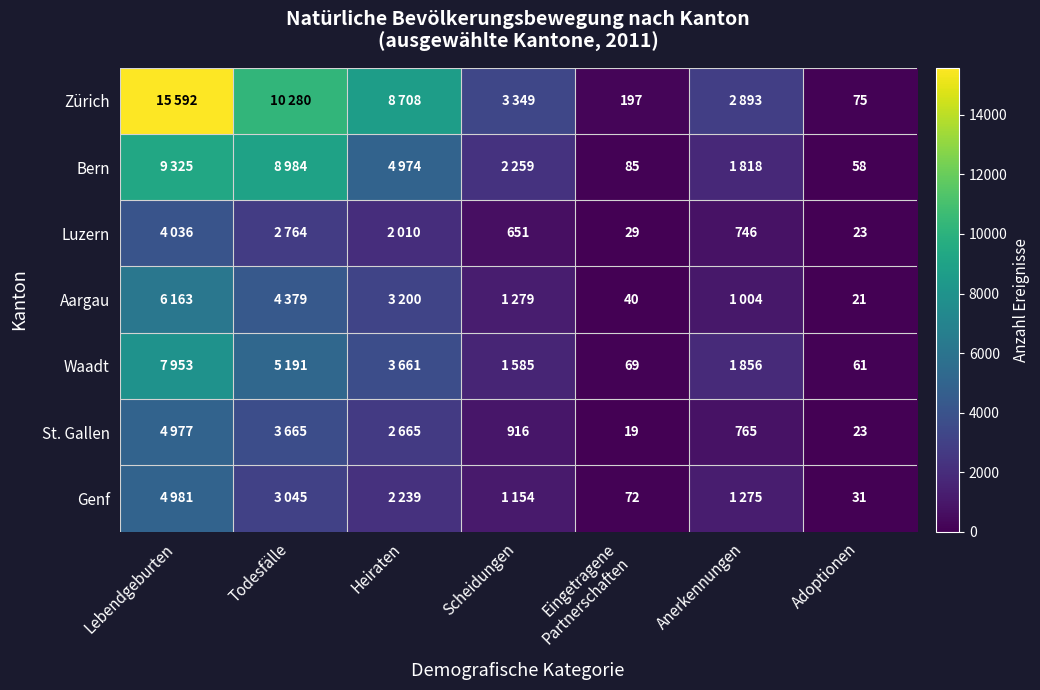

The Waadt series shows 3297 at Todesfälle. True or false?

False